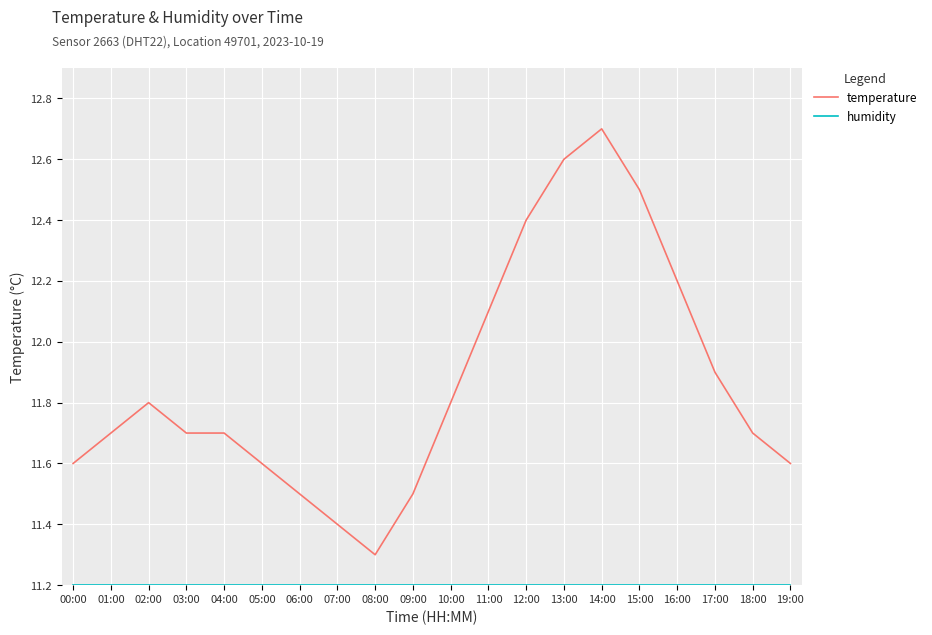

What is the difference between the maximum and minimum values in the temperature series?

1.4